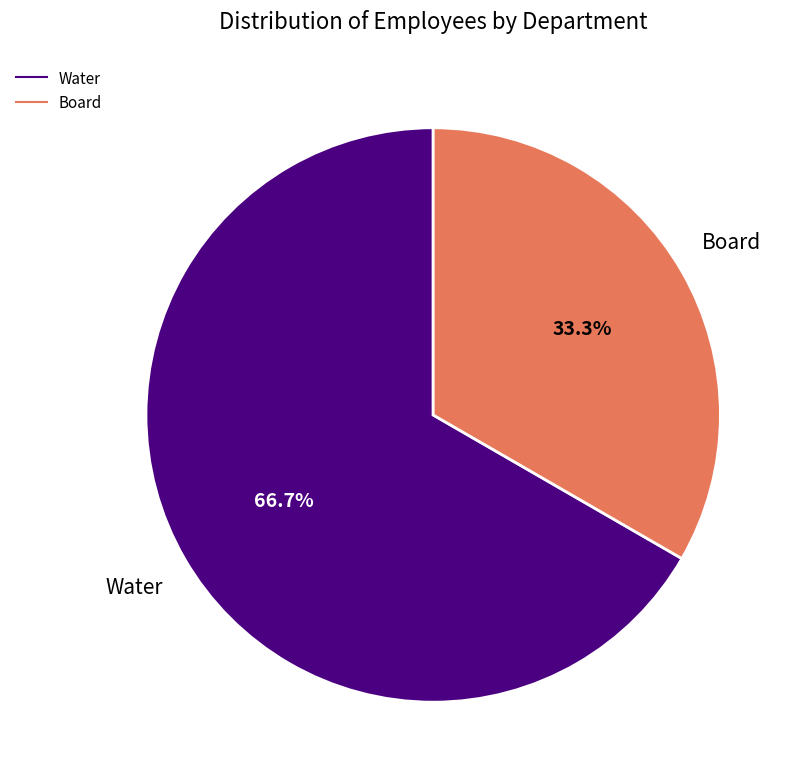

To the nearest percent, what is the average slice percentage?

50%